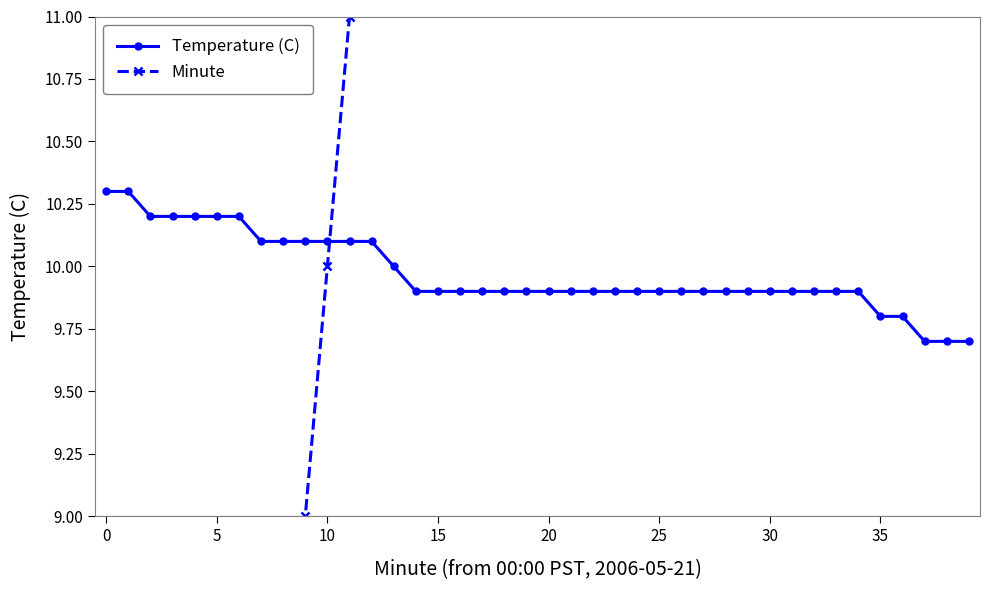

What is the lowest value of the Temperature (C) series?

9.7